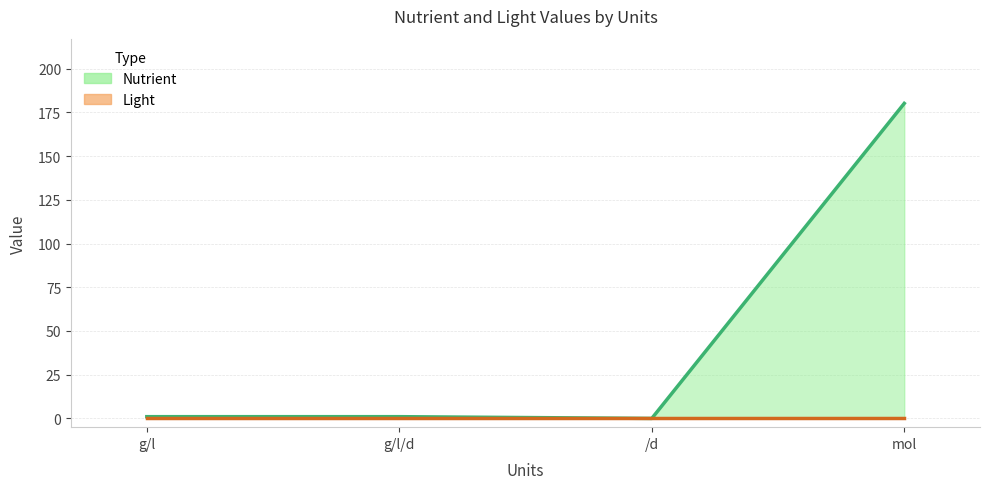

Reading left to right, what are all the values shown in this chart?

Nutrient: g/l=1.0	g/l/d=1.0	/d=0.0	mol=180.2
Nutrient_upper: g/l=1.0	g/l/d=1.0	/d=0.0	mol=180.2
Nutrient_lower: g/l=0.0	g/l/d=0.0	/d=0.0	mol=0.0
Light: g/l=0.0	g/l/d=0.0	/d=0.0	mol=0.0
Light_upper: g/l=0.0	g/l/d=0.0	/d=0.0	mol=0.0
Light_lower: g/l=0.0	g/l/d=0.0	/d=0.0	mol=0.0